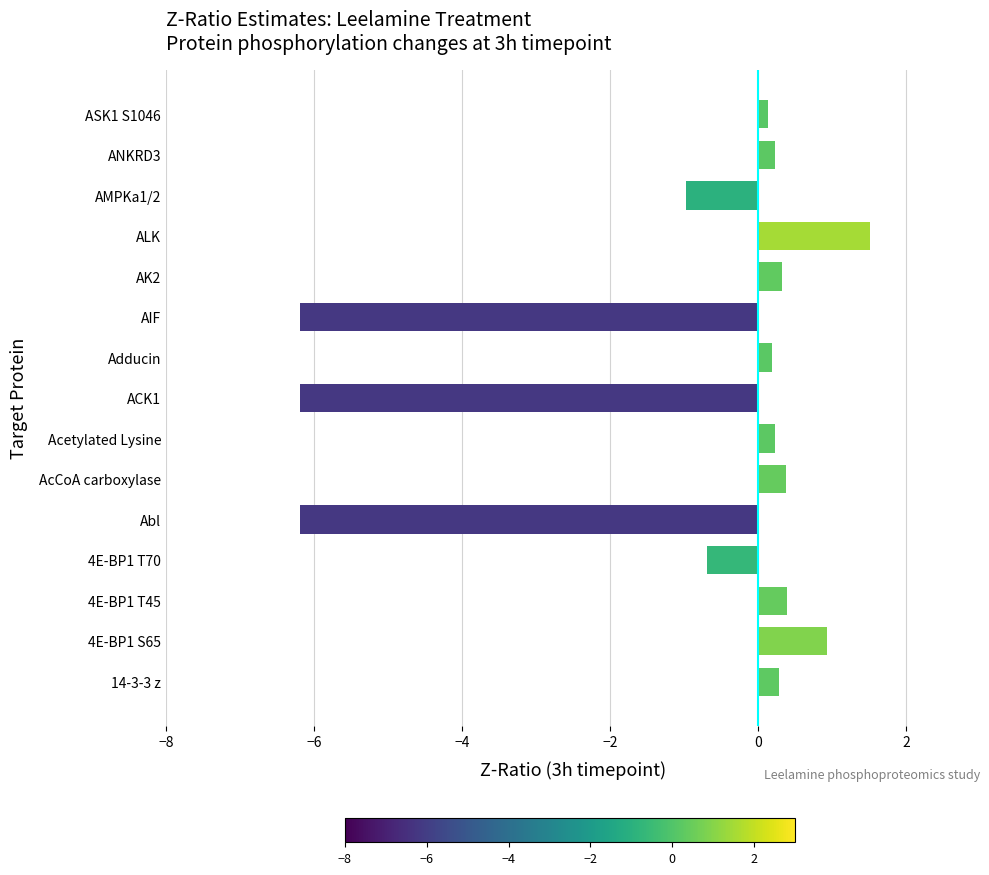

How many bars are there in total?

15